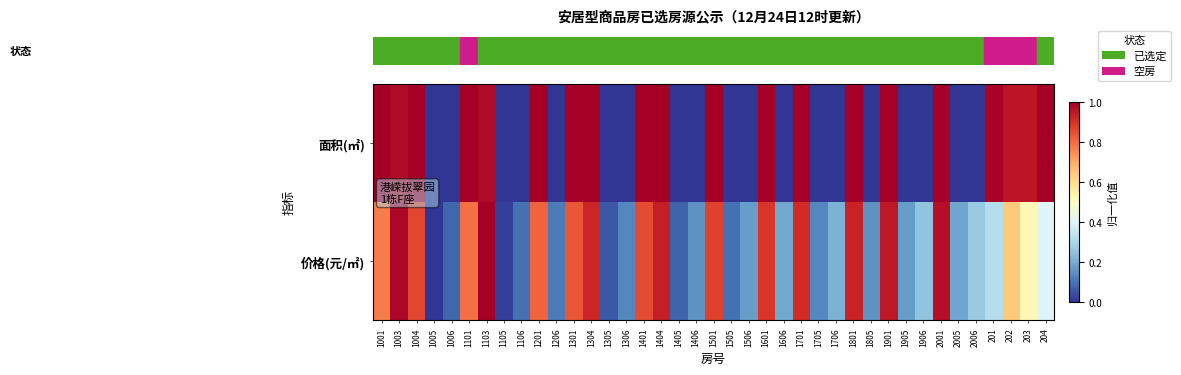

What is the total value across all series at 1206?

0.1